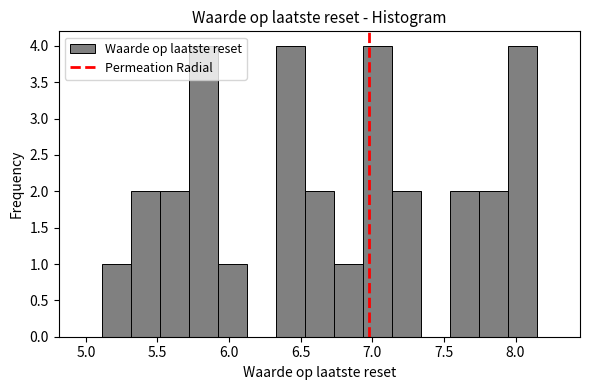

Reading left to right, transcribe this chart: for each bar, give the range it covers on the x-axis and its height. Neither the bar edges nor the heights are printed on the chart, so give them approximately, as read against the axes.

5.10 to 5.30: 1
5.30 to 5.50: 2
5.50 to 5.70: 2
5.70 to 5.90: 4
5.90 to 6.10: 1
6.10 to 6.35: 0
6.35 to 6.55: 4
6.55 to 6.75: 2
6.75 to 6.95: 1
6.95 to 7.15: 4
7.15 to 7.35: 2
7.35 to 7.55: 0
7.55 to 7.75: 2
7.75 to 7.95: 2
7.95 to 8.15: 4